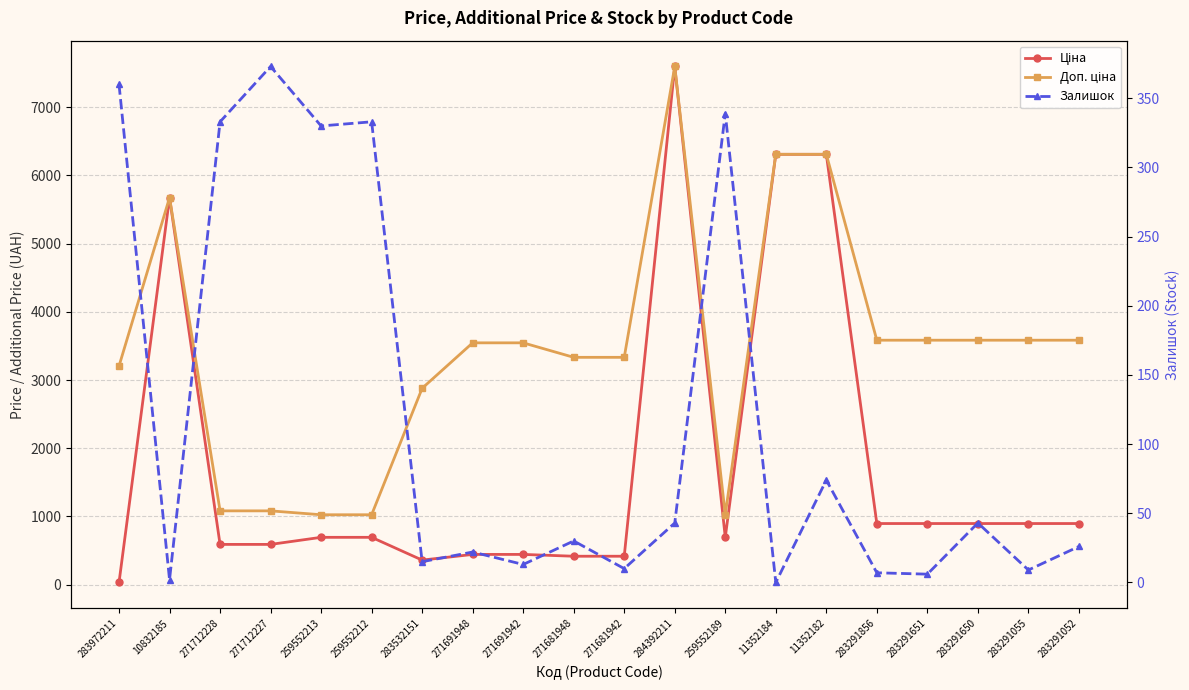

How many intersections are there between Залишок and Ціна?

1